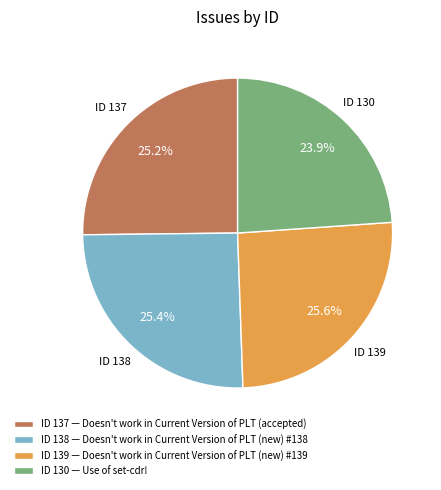

Is there any slice that represents more than half of the pie?

No